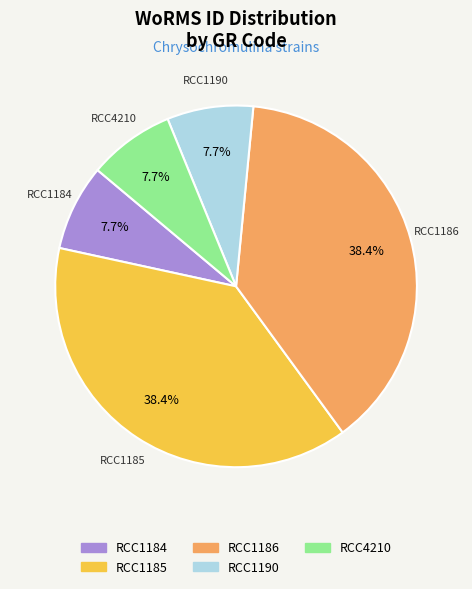

To the nearest percent, what portion does RCC1185 represent?

38%